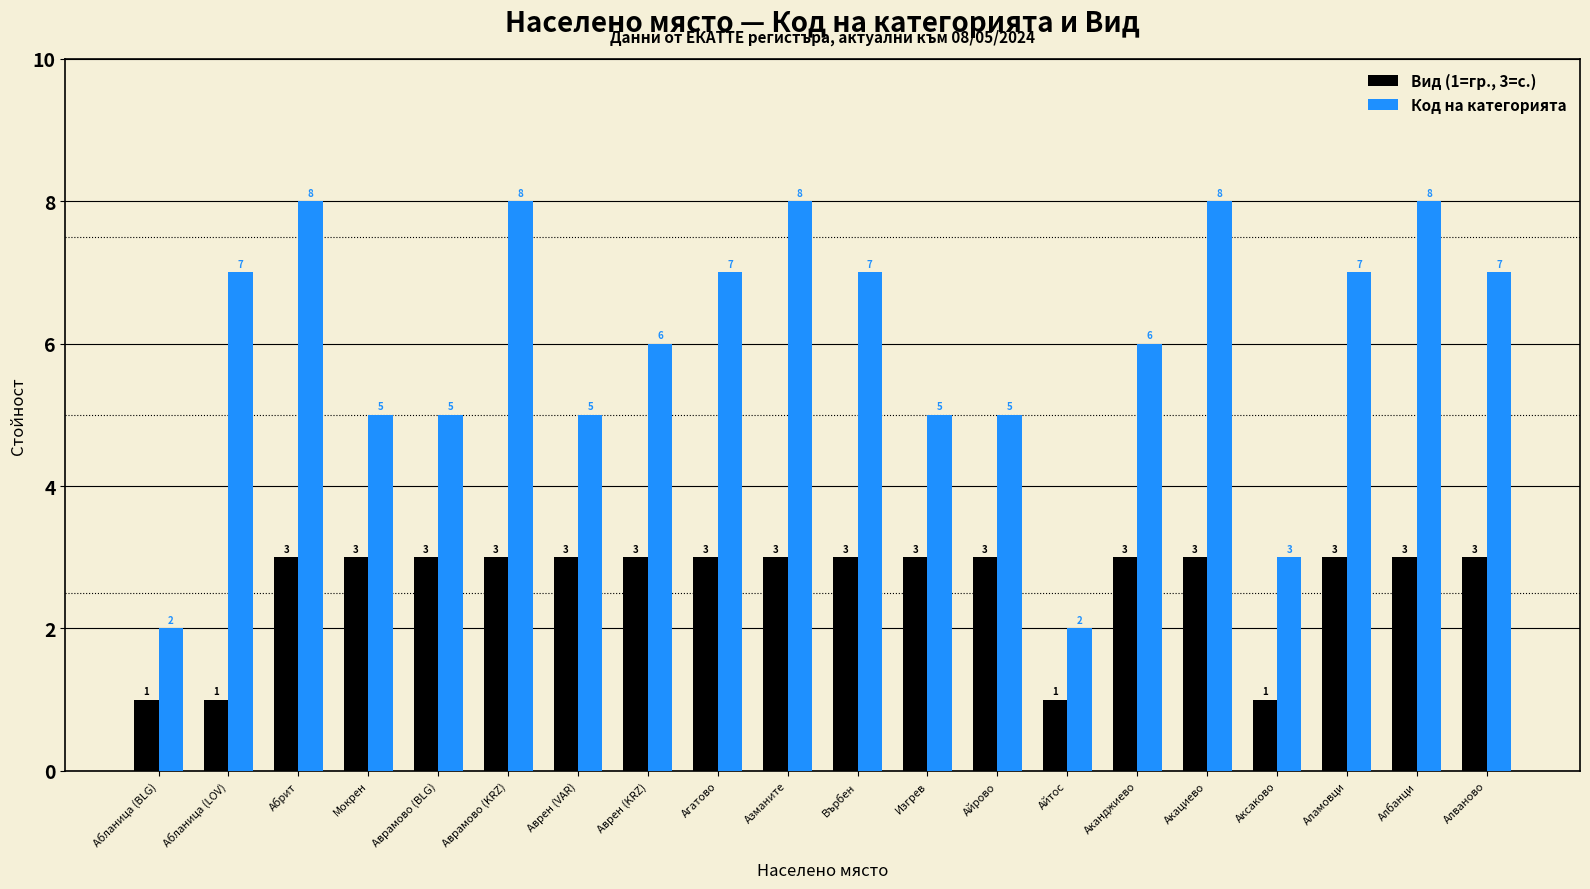

What is the difference between the Код на категорията values at Албанци and Изгрев?

3